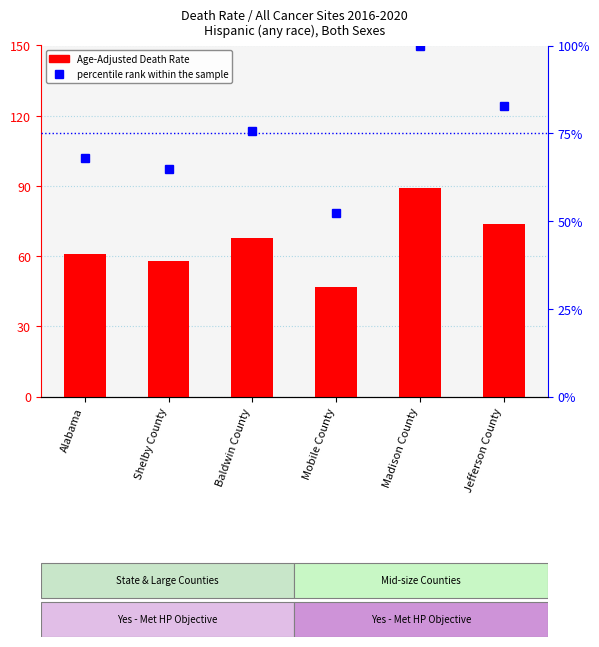

What is the value of the Age-Adjusted Death Rate bar at the 2nd from the left?

57.9